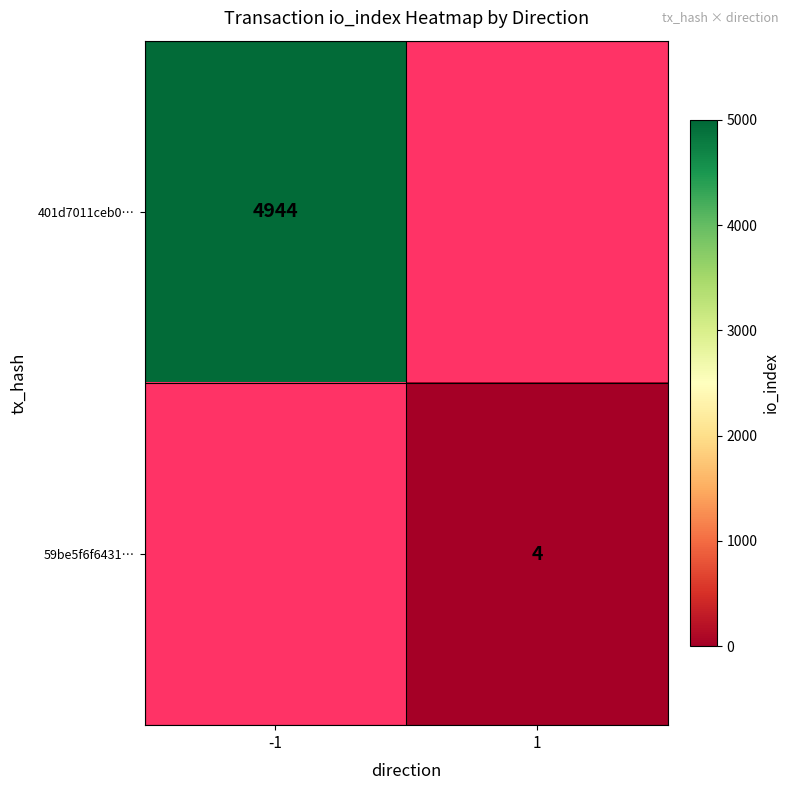

True or false: 401d7011ceb0… has a value of 8030 at -1.

False